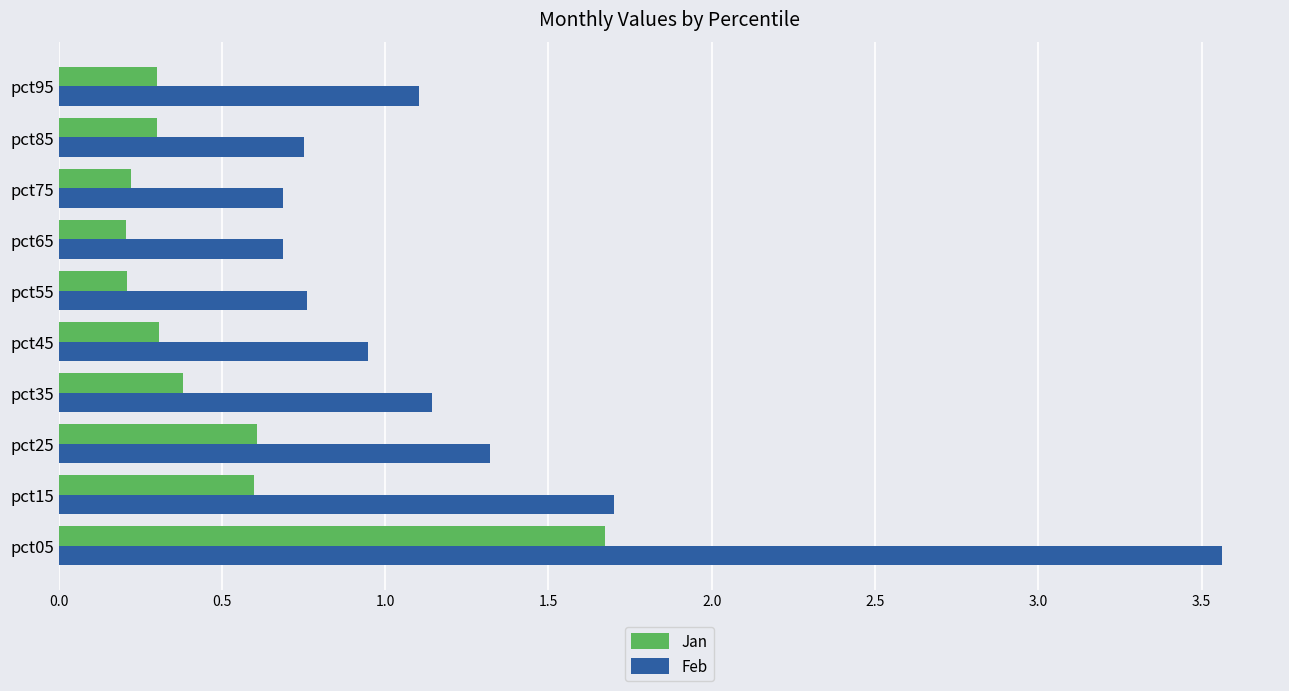

At how many categories does at least one series exceed 1?

5